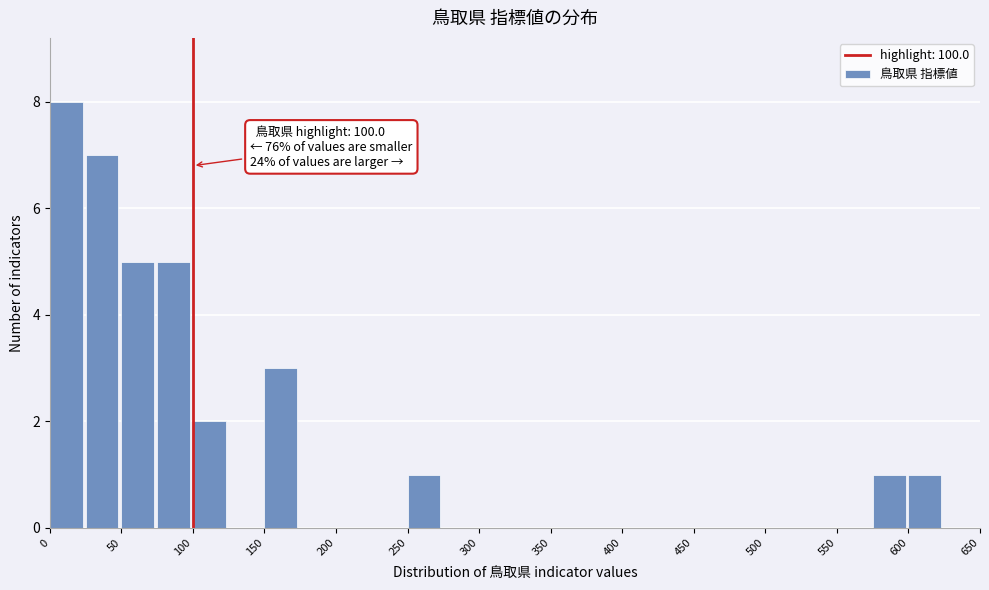

Which range on the x-axis has the tallest bar?

0 to 25